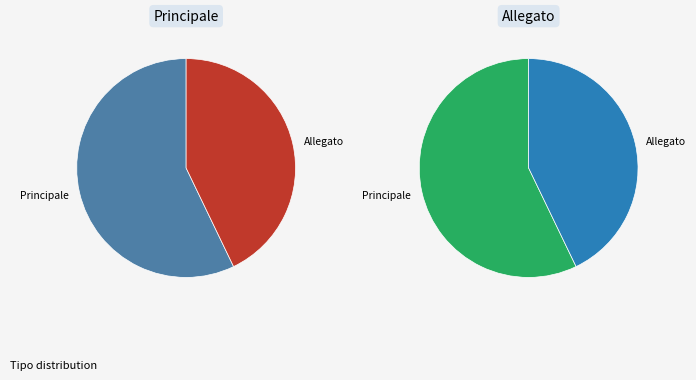

Which slice is the largest?

Principale